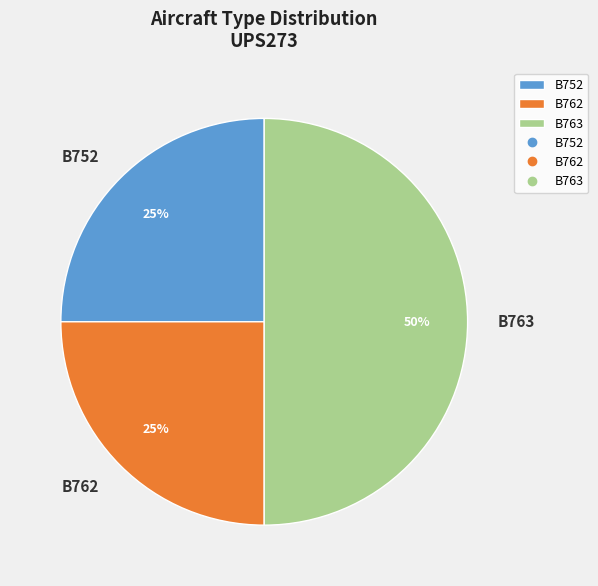

Is it true that B762 is 35% of the pie?

False